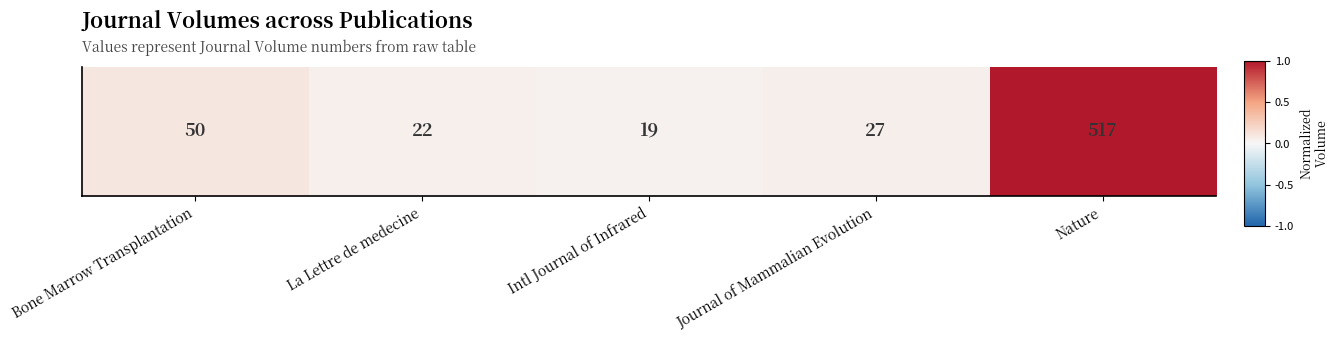

The chart shows a value of 0.0 at Intl Journal of Infrared. True or false?

True